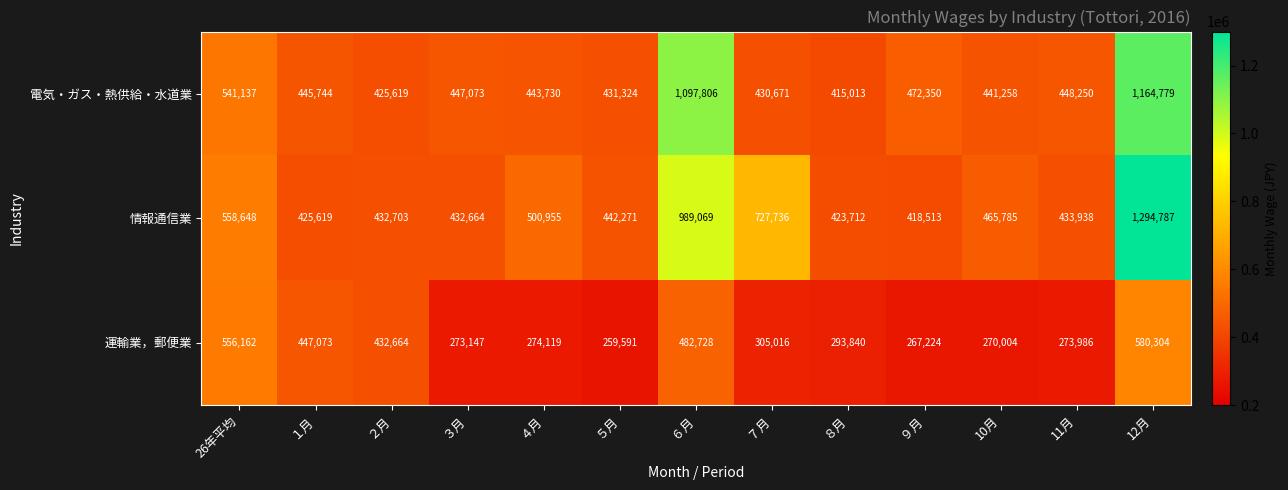

True or false: 情報通信業 has a value of 107830 at ９月.

False